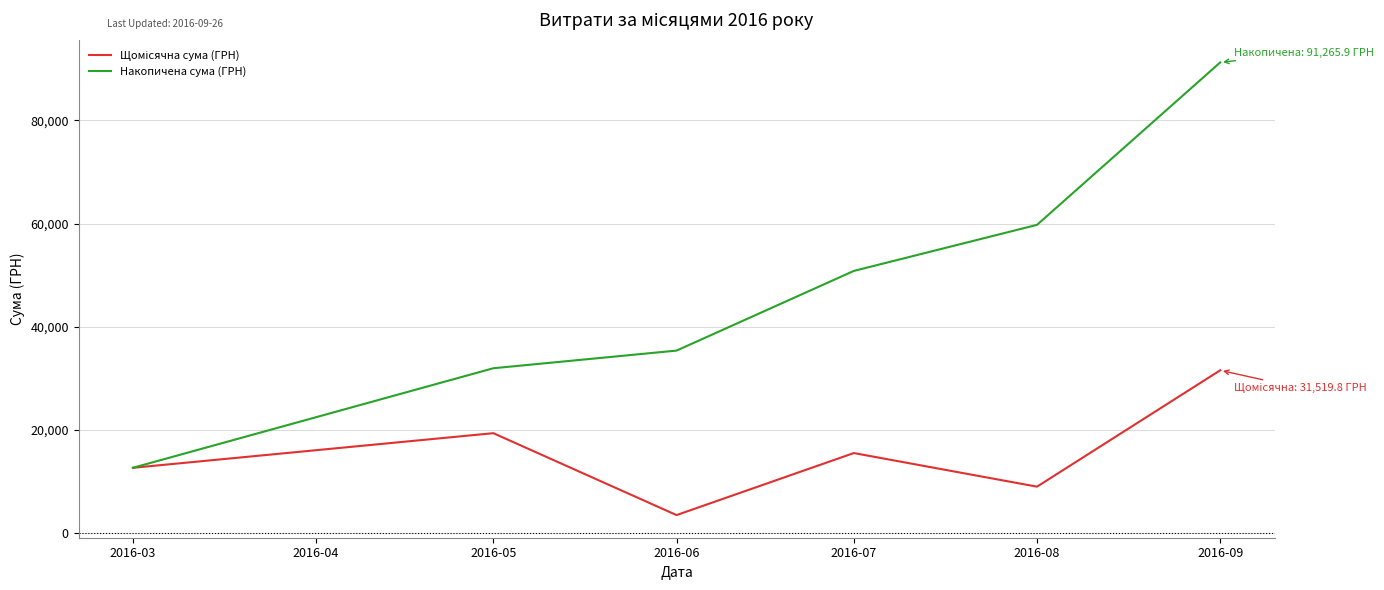

Which series has the largest total across all categories?

Накопичена сума (ГРН)